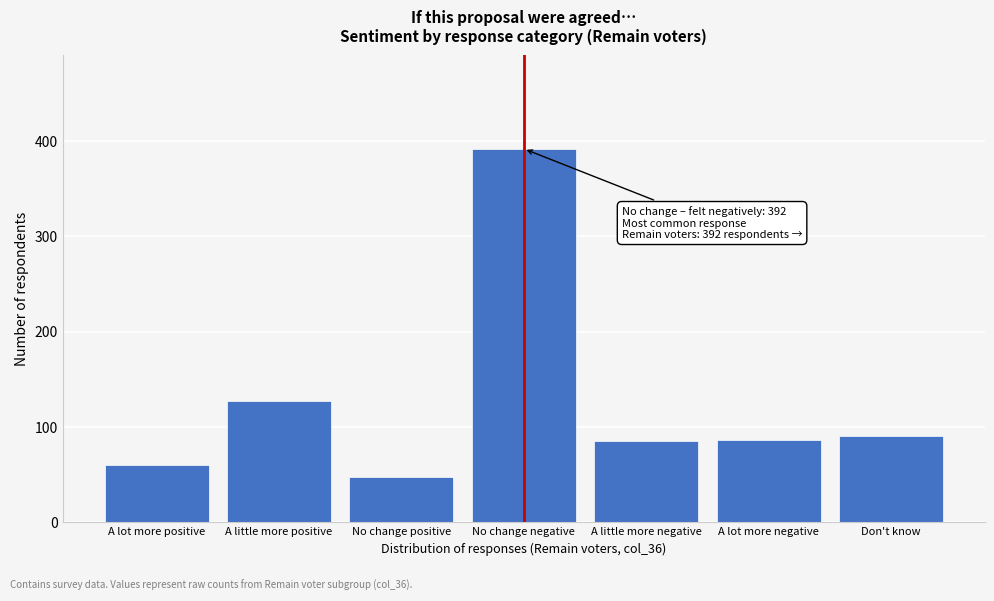

What is the average value?

127